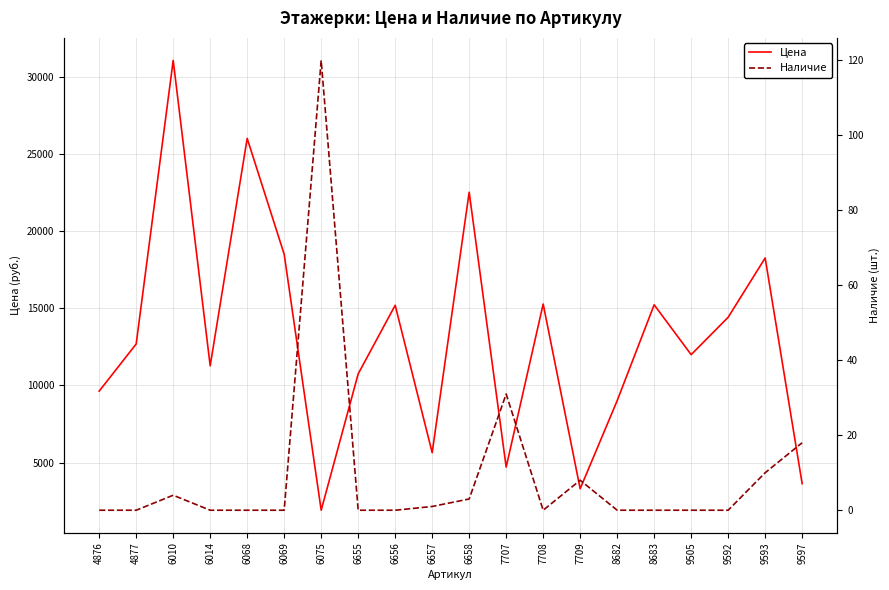

How many categories are shown in the chart?

20